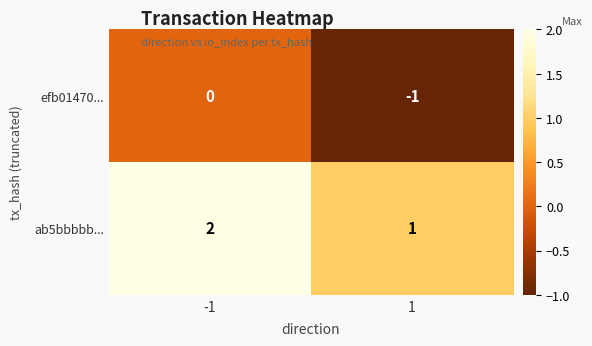

List the series in order of their overall mean, highest first.

ab5bbbbb..., efb01470...